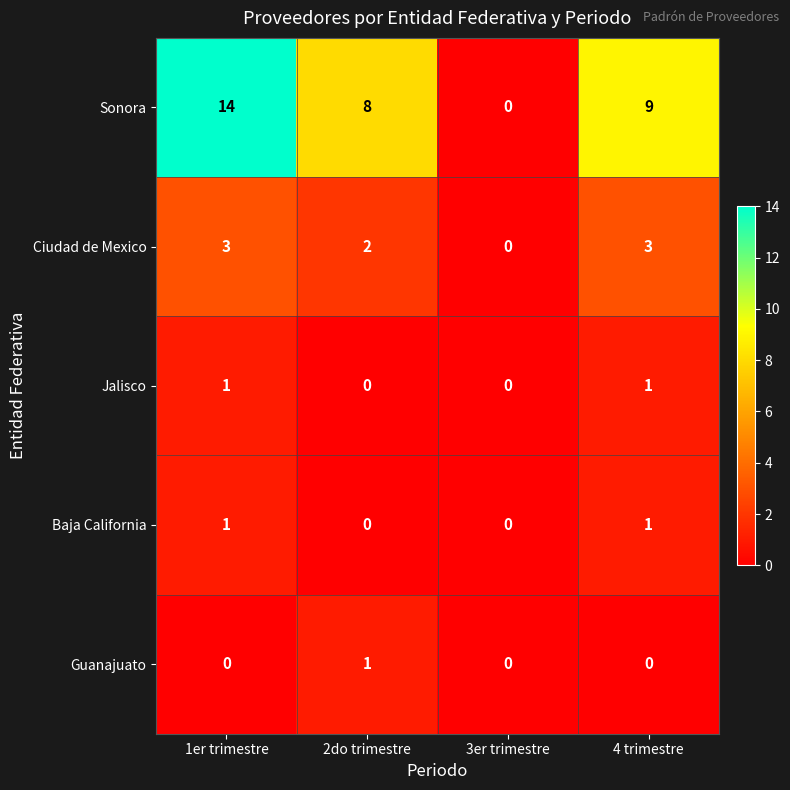

How many data points does each series have?

4